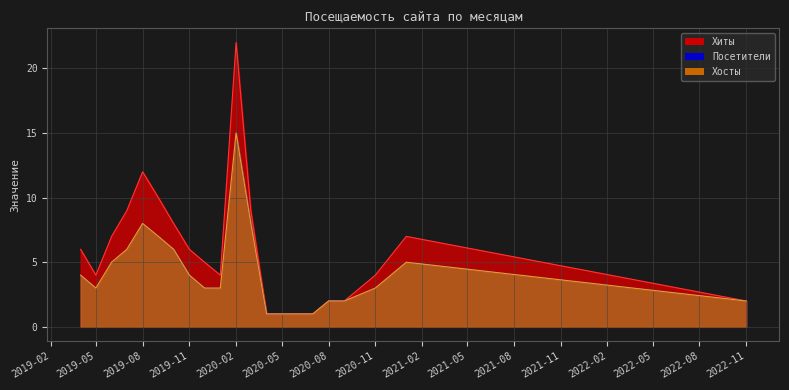

What is the sum of all Хосты values?

88